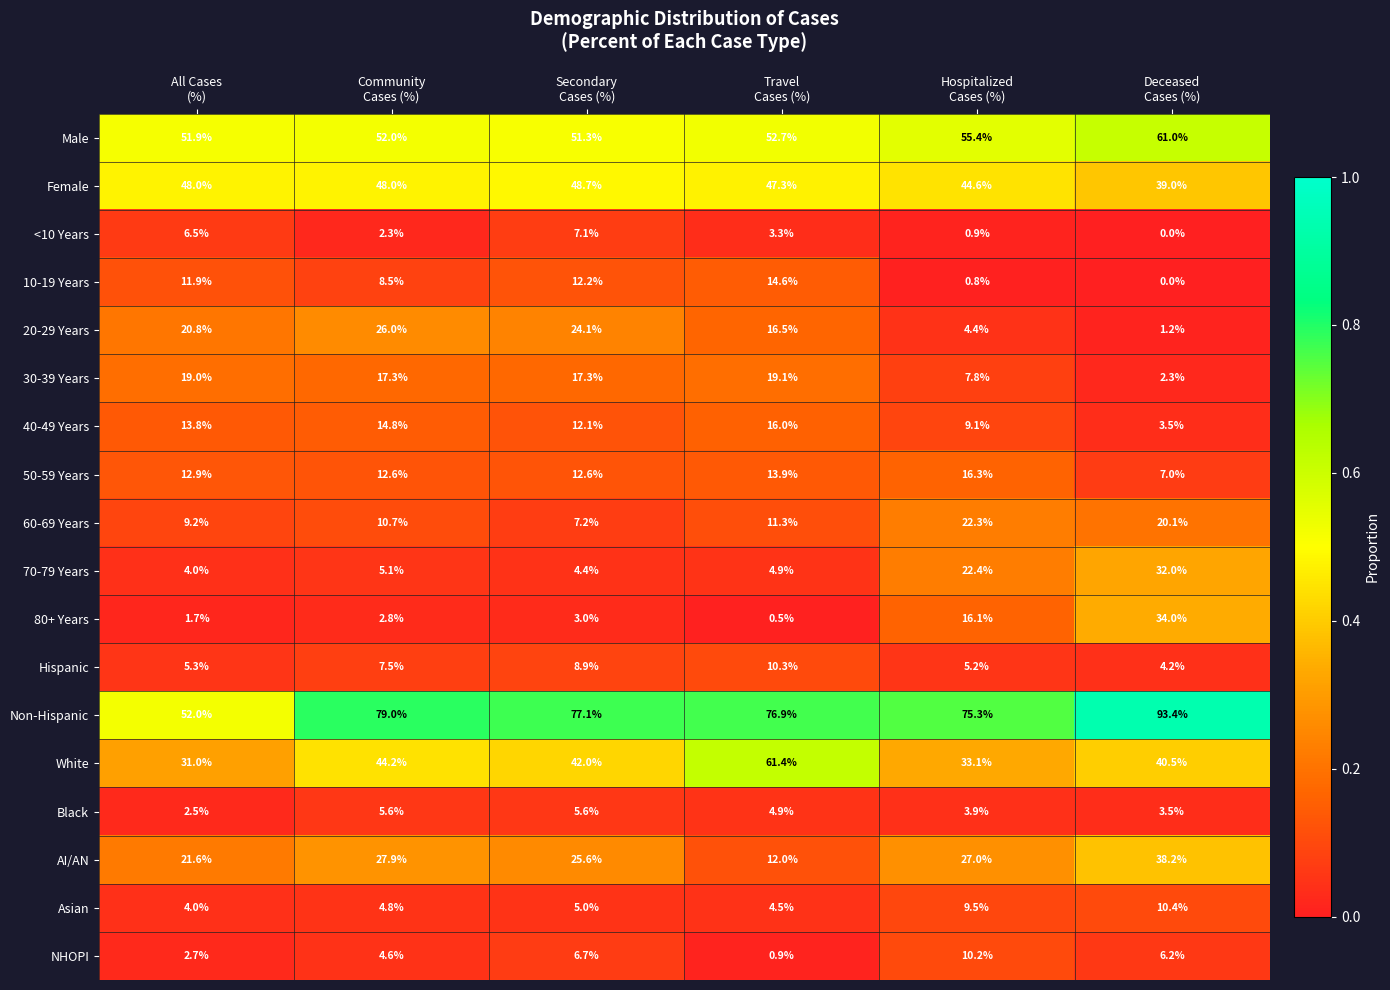

How many data points does each series have?

6